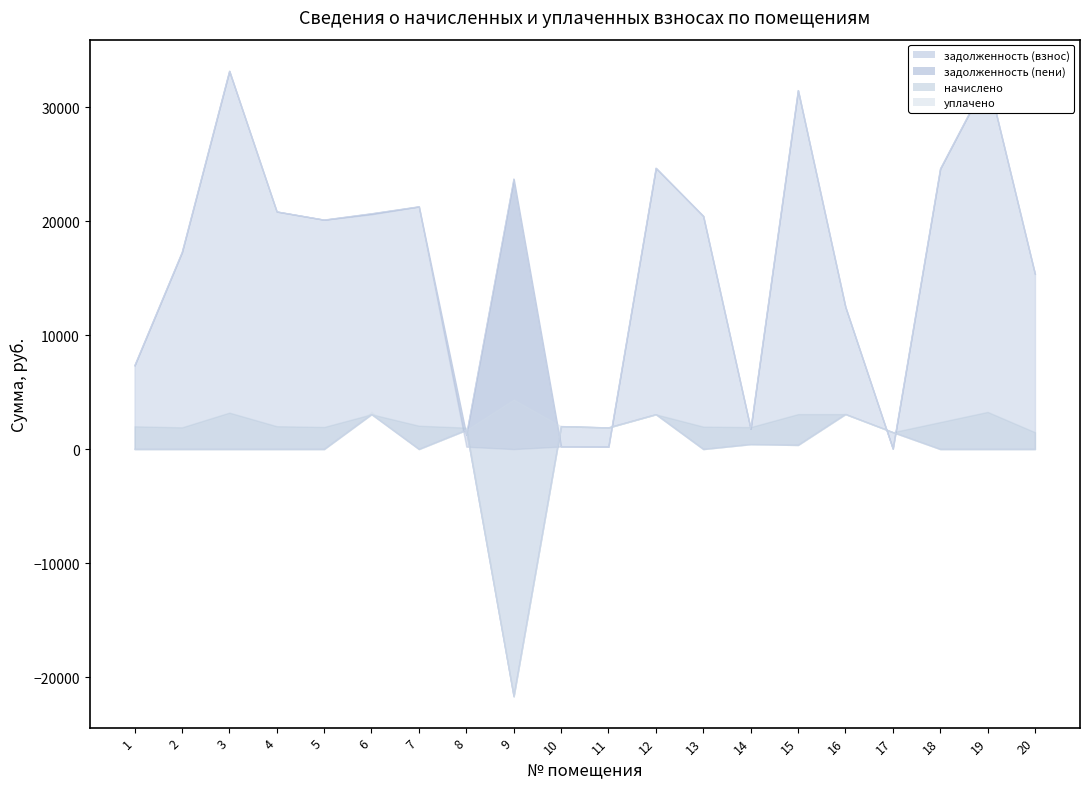

Reading left to right, extract all data points from this chart.

задолженность (взнос): 1=6667.6	2=16631.2	3=32101.0	4=20163.6	5=19468.3	6=20664.3	7=20591.4	8=1254.8	9=23705.2	10=0.0	11=0.0	12=24660.9	13=19789.1	14=1140.5	15=30806.7	16=12471.2	17=28.8	18=23800.4	19=31437.1	20=14868.5
задолженность (пени): 1=7333.6	2=17267.0	3=33166.9	4=20833.1	5=20114.7	6=20596.0	7=21275.2	8=208.8	9=0.0	10=223.8	11=210.8	12=24653.8	13=20446.2	14=1783.4	15=31469.7	16=12474.2	17=28.5	18=24590.8	19=32524.0	20=15362.2
начислено: 1=1998.0	2=1907.5	3=3197.9	4=2008.6	5=1939.4	6=3053.0	7=2051.3	8=1880.8	9=-21687.6	10=2014.0	11=1896.8	12=3047.6	13=1971.4	14=1928.7	15=3068.9	16=3068.9	17=1481.2	18=2371.0	19=3260.7	20=1481.2
уплачено: 1=0.0	2=0.0	3=0.0	4=0.0	5=0.0	6=3244.0	7=0.0	8=1673.0	9=4346.2	10=2004.9	11=1888.2	12=3055.0	13=0.0	14=429.0	15=360.0	16=3065.0	17=1482.0	18=0.0	19=0.0	20=0.0